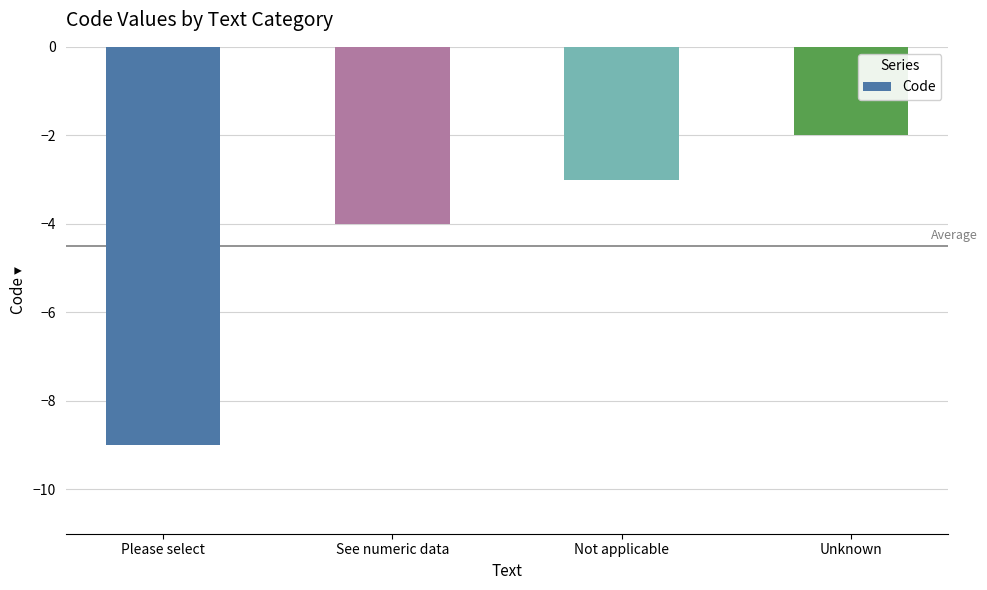

Which category has the lowest value across all series?

Please select